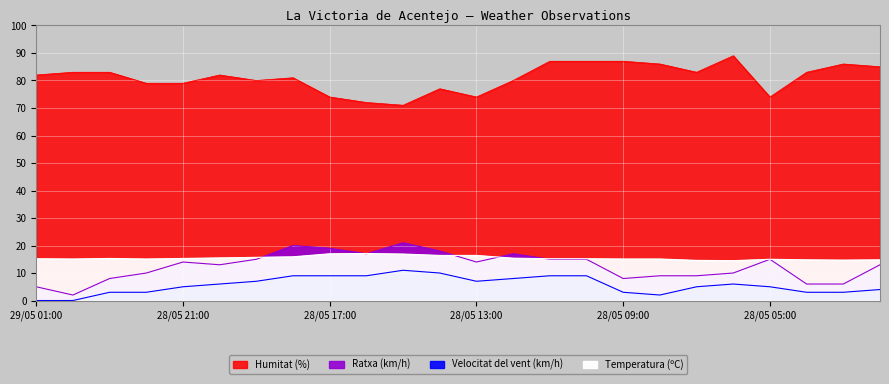

Reading left to right, transcribe all the data shown in this chart.

Temperatura (ºC): 15.2	15.1	15.3	15.1	15.3	15.5	15.7	15.9	17.0	17.1	16.9	16.4	16.4	15.4	15.2	15.2	15.1	15.1	14.6	14.5	15.0	14.8	14.7	14.8
Velocitat del vent (km/h): 0.0	0.0	3.0	3.0	5.0	6.0	7.0	9.0	9.0	9.0	11.0	10.0	7.0	8.0	9.0	9.0	3.0	2.0	5.0	6.0	5.0	3.0	3.0	4.0
Ratxa (km/h): 5.0	2.0	8.0	10.0	14.0	13.0	15.0	20.0	19.0	17.0	21.0	18.0	14.0	17.0	15.0	15.0	8.0	9.0	9.0	10.0	15.0	6.0	6.0	13.0
Humitat (%): 82.0	83.0	83.0	79.0	79.0	82.0	80.0	81.0	74.0	72.0	71.0	77.0	74.0	80.0	87.0	87.0	87.0	86.0	83.0	89.0	74.0	83.0	86.0	85.0